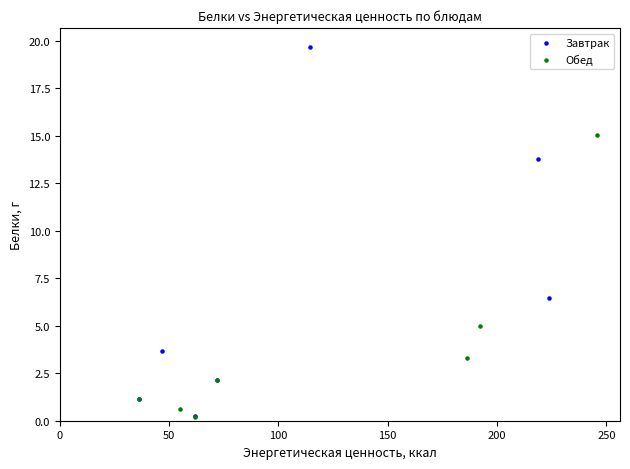

What are all the series names shown in the legend?

Завтрак, Обед